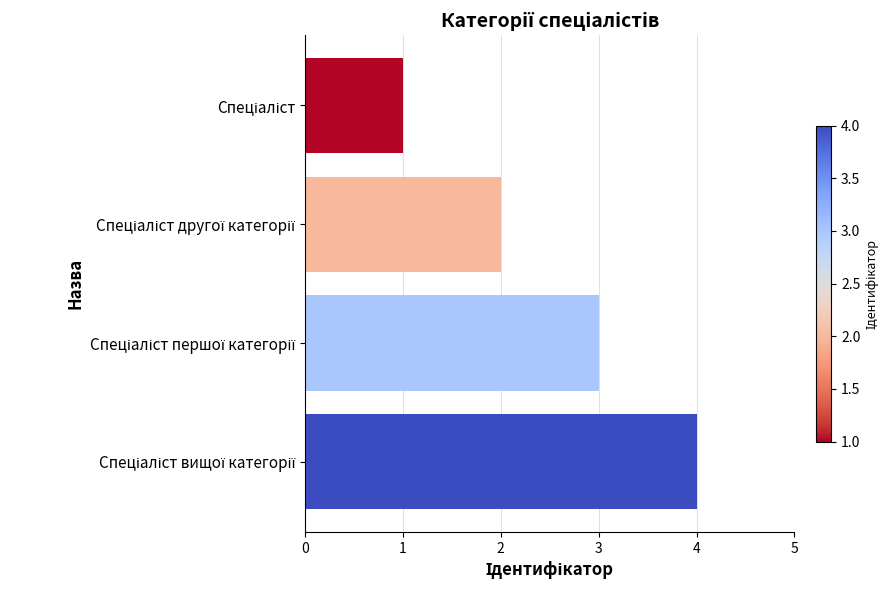

What is the sum of all values?

10